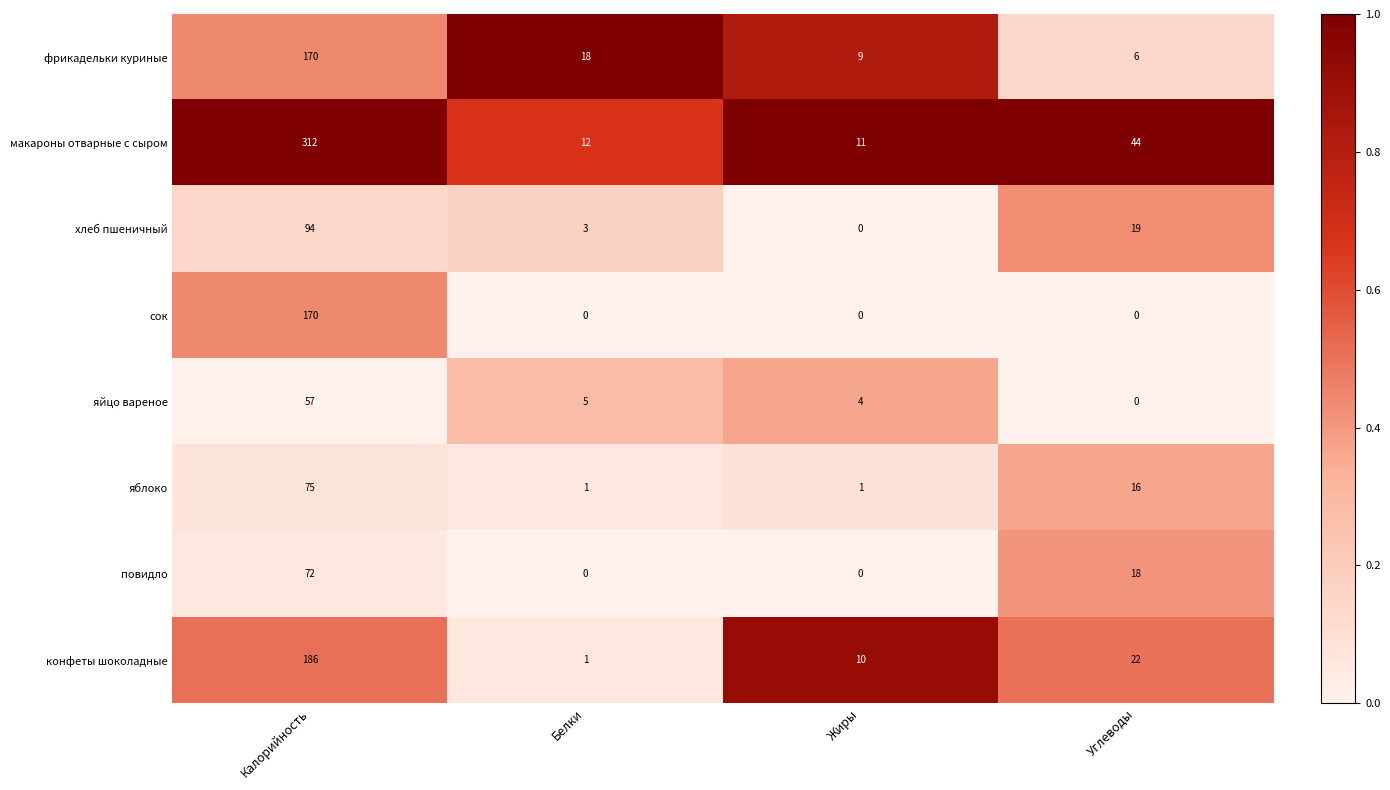

What is the difference between the second highest and second lowest values in the макароны отварные с сыром series?

32